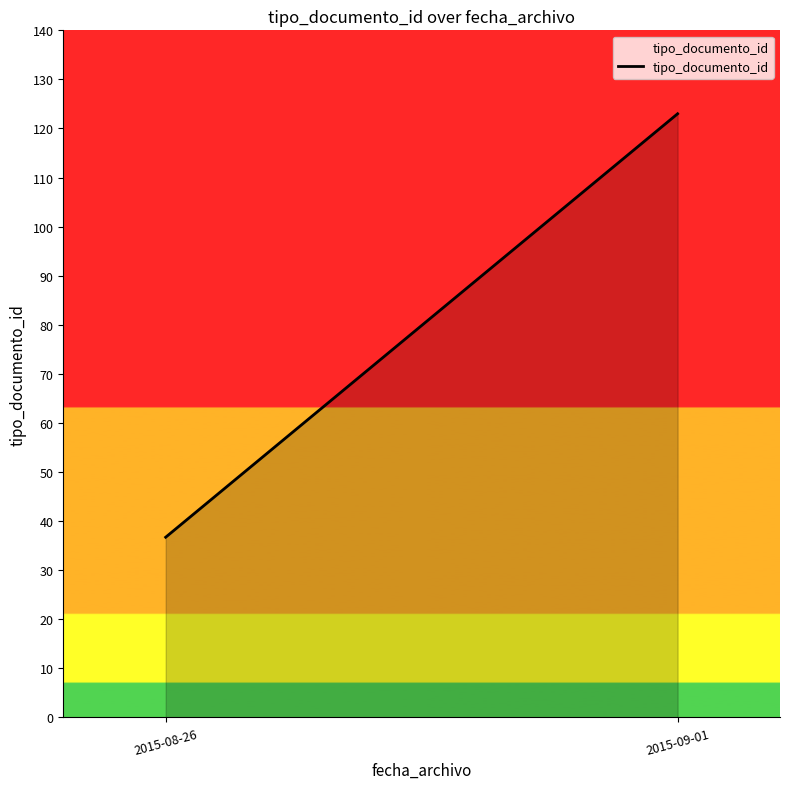

Rank the categories by value from lowest to highest.

2015-08-26, 2015-09-01